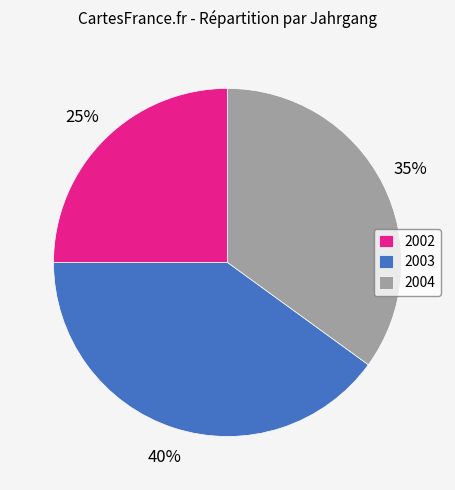

Which category has the smallest portion of the pie?

2002